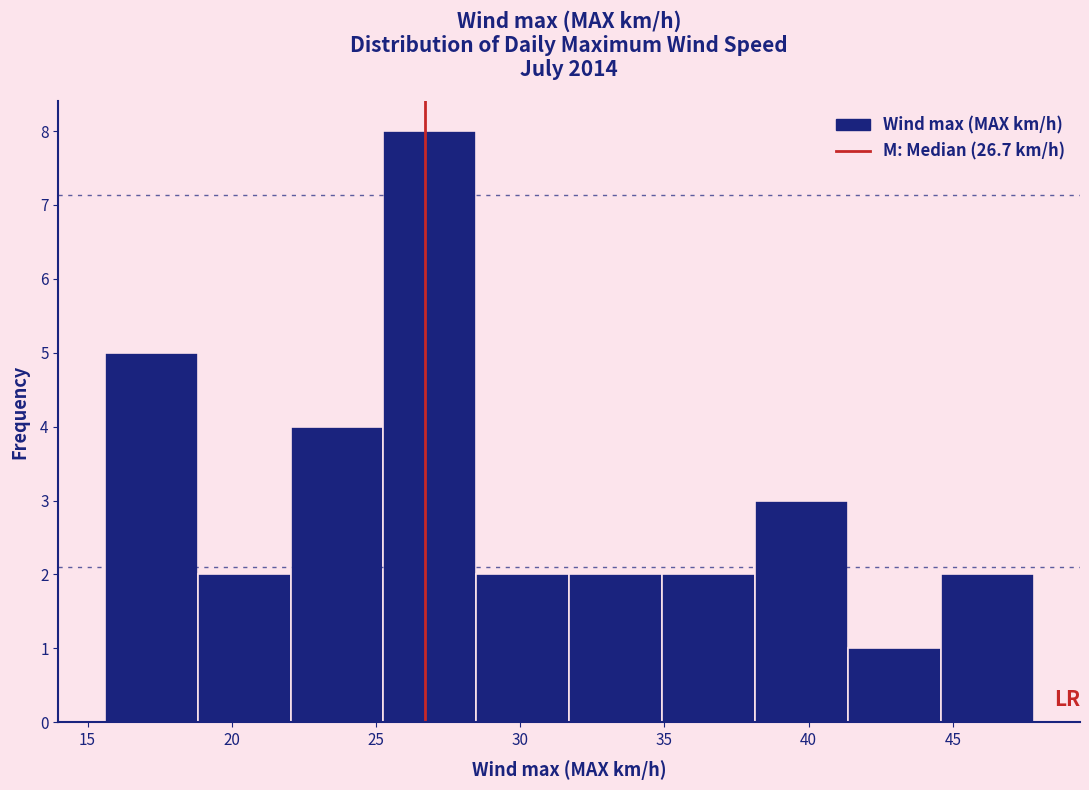

Reading left to right, list every bar in this chart as the range it spans on the x-axis followed by its height. Neither the bar edges nor the heights are printed on the chart, so give them approximately, as read against the axes.

15.5 to 19.0: 5
19.0 to 22.0: 2
22.0 to 25.5: 4
25.5 to 28.5: 8
28.5 to 31.5: 2
31.5 to 35.0: 2
35.0 to 38.0: 2
38.0 to 41.5: 3
41.5 to 44.5: 1
44.5 to 48.0: 2